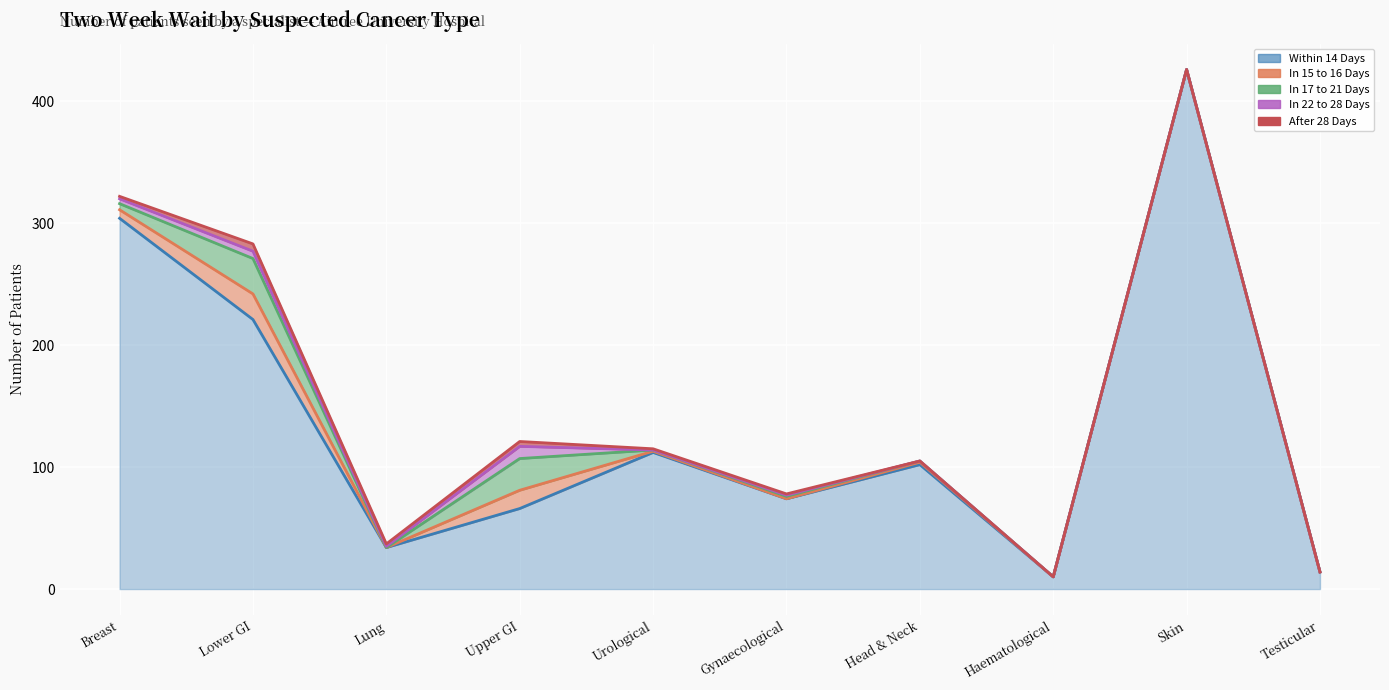

Does the chart display data point markers on the line(s)?

No